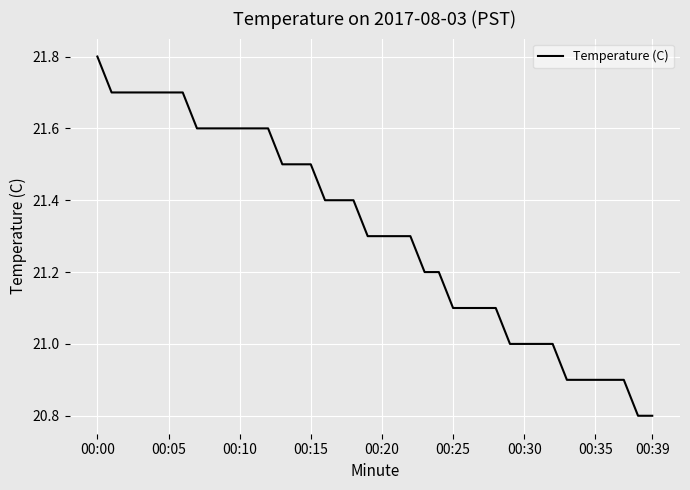

What is the maximum value shown in the chart?

21.8